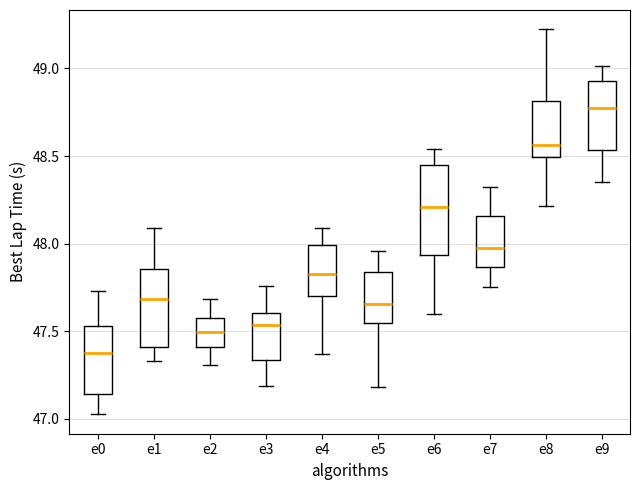

Reading left to right, transcribe this box plot: for each box, give where its median line is, the range the box spans, and where its two whiskers end, as read against the y-axis. The values are not printed on the chart, so give them approximately, as read against the axis.

e0: median 47.35, box 47.15 to 47.55, whiskers 47.05 to 47.75
e1: median 47.70, box 47.40 to 47.85, whiskers 47.35 to 48.10
e2: median 47.50, box 47.40 to 47.55, whiskers 47.30 to 47.70
e3: median 47.55, box 47.35 to 47.60, whiskers 47.20 to 47.75
e4: median 47.85, box 47.70 to 48.00, whiskers 47.35 to 48.10
e5: median 47.65, box 47.55 to 47.85, whiskers 47.20 to 47.95
e6: median 48.20, box 47.95 to 48.45, whiskers 47.60 to 48.55
e7: median 47.95, box 47.85 to 48.15, whiskers 47.75 to 48.30
e8: median 48.55, box 48.50 to 48.80, whiskers 48.20 to 49.20
e9: median 48.75, box 48.55 to 48.95, whiskers 48.35 to 49.00